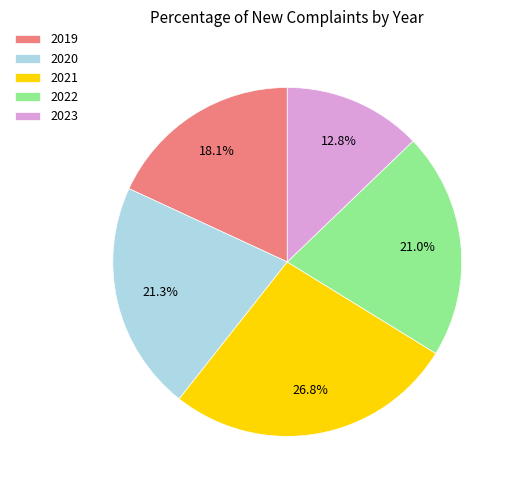

True or false: 2022 accounts for 36% of the total.

False